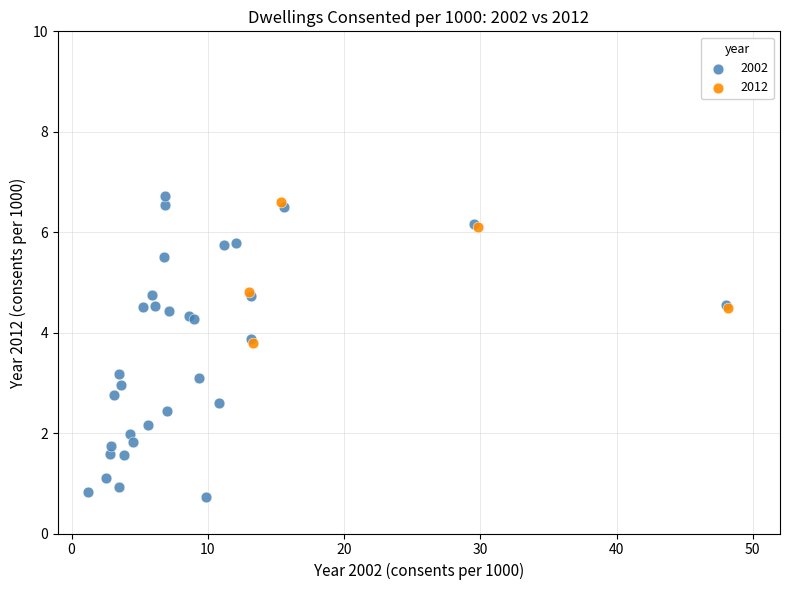

Which series has the largest Y range (max minus min)?

2002